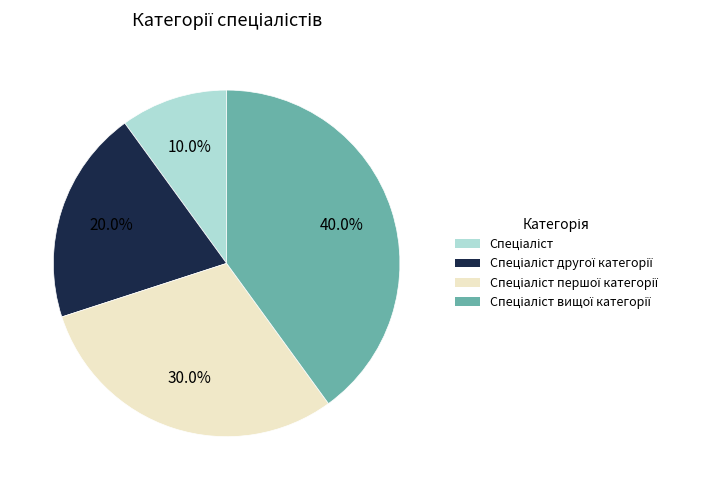

Is there a majority slice in this chart?

No